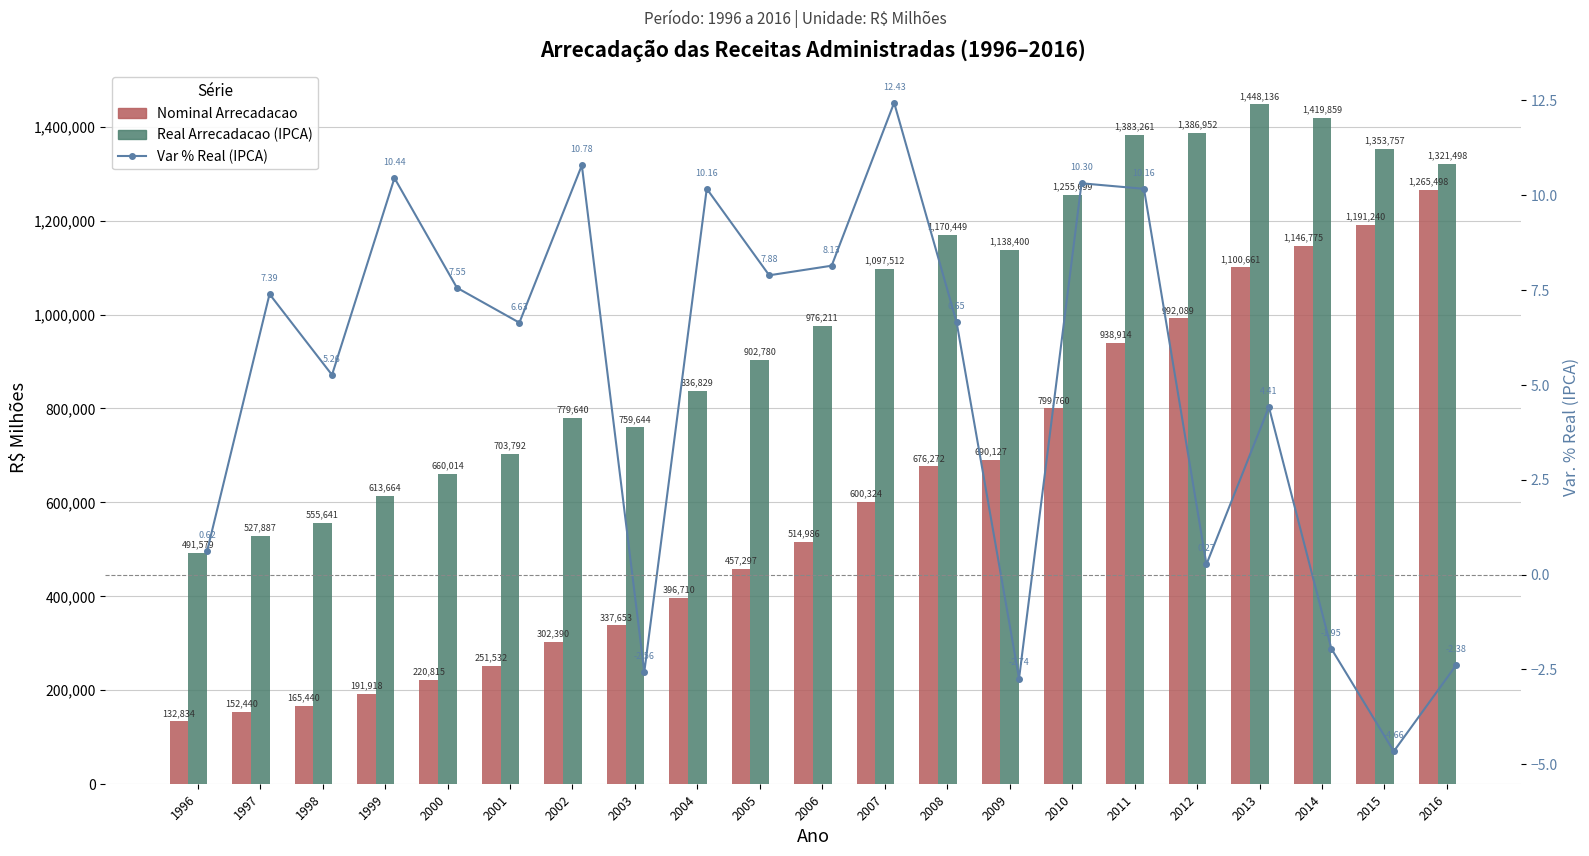

At how many categories does at least one series exceed 589988?

18